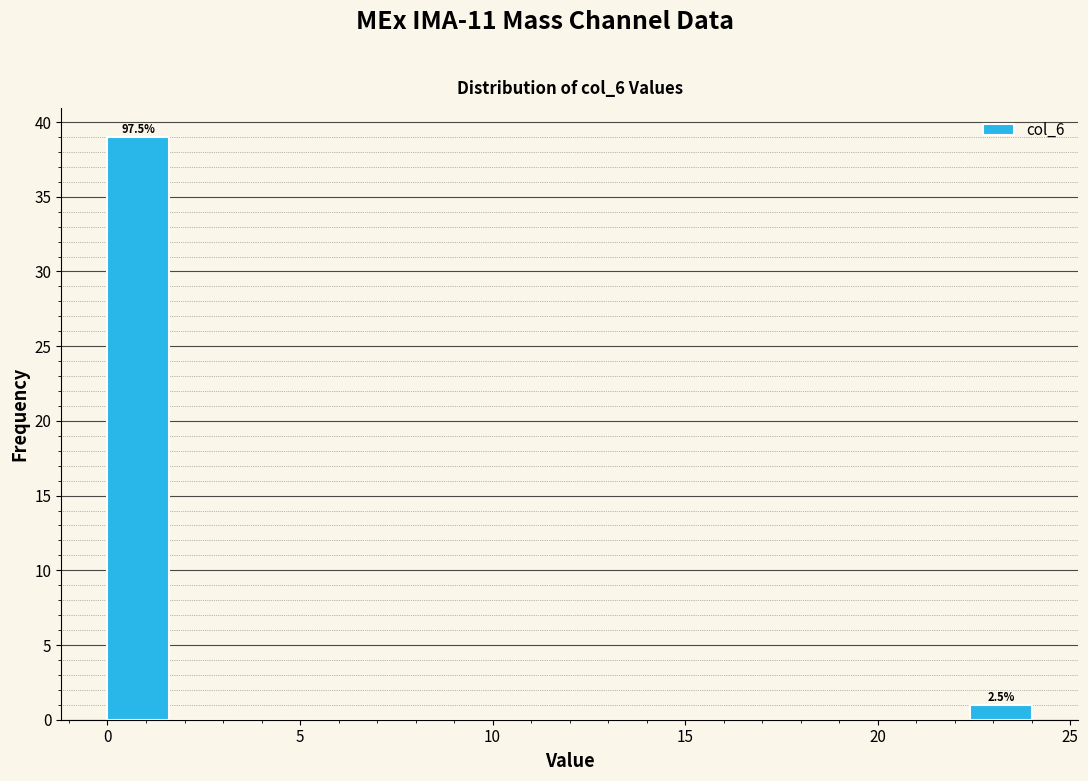

Around what value on the x-axis is the tallest bar? Give the approximate position of its centre, as read against the axis.

1.0